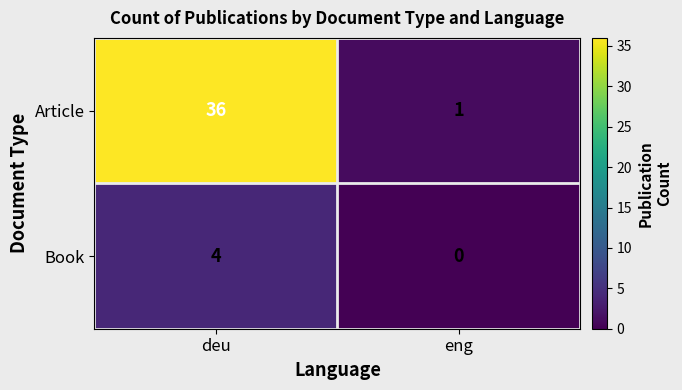

What is the difference between the maximum and minimum values in the Article series?

35